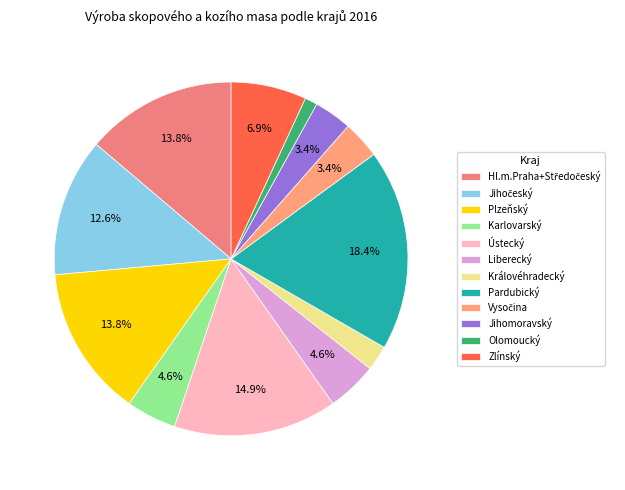

To the nearest percent, what portion does Hl.m.Praha+Středočeský represent?

14%